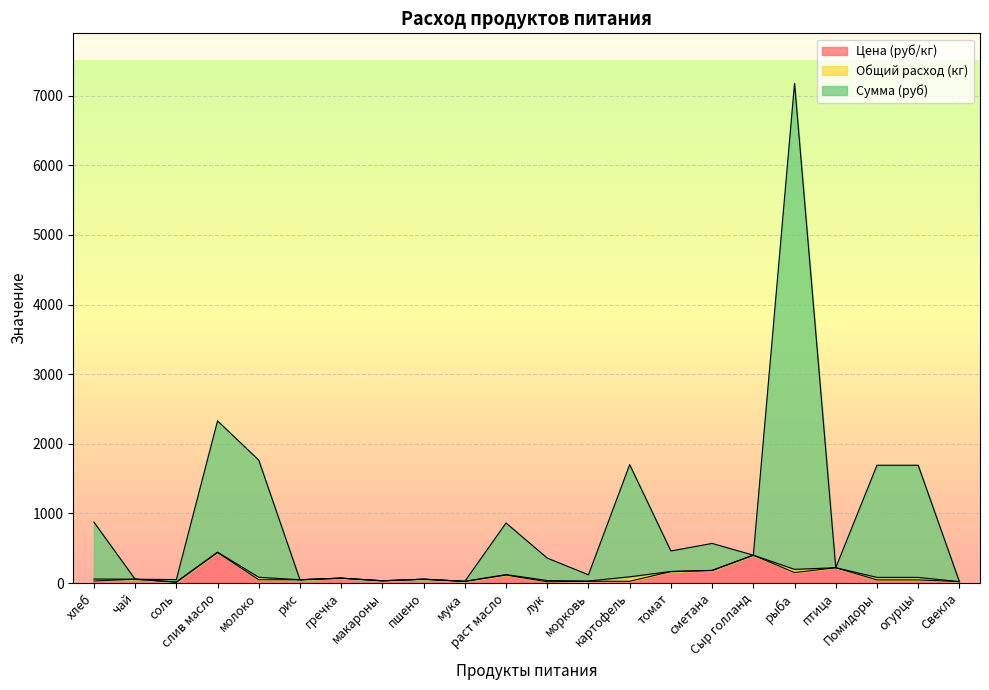

Is the value of Сумма (руб) at гречка greater than the value of Цена (руб/кг) at картофель?

Yes